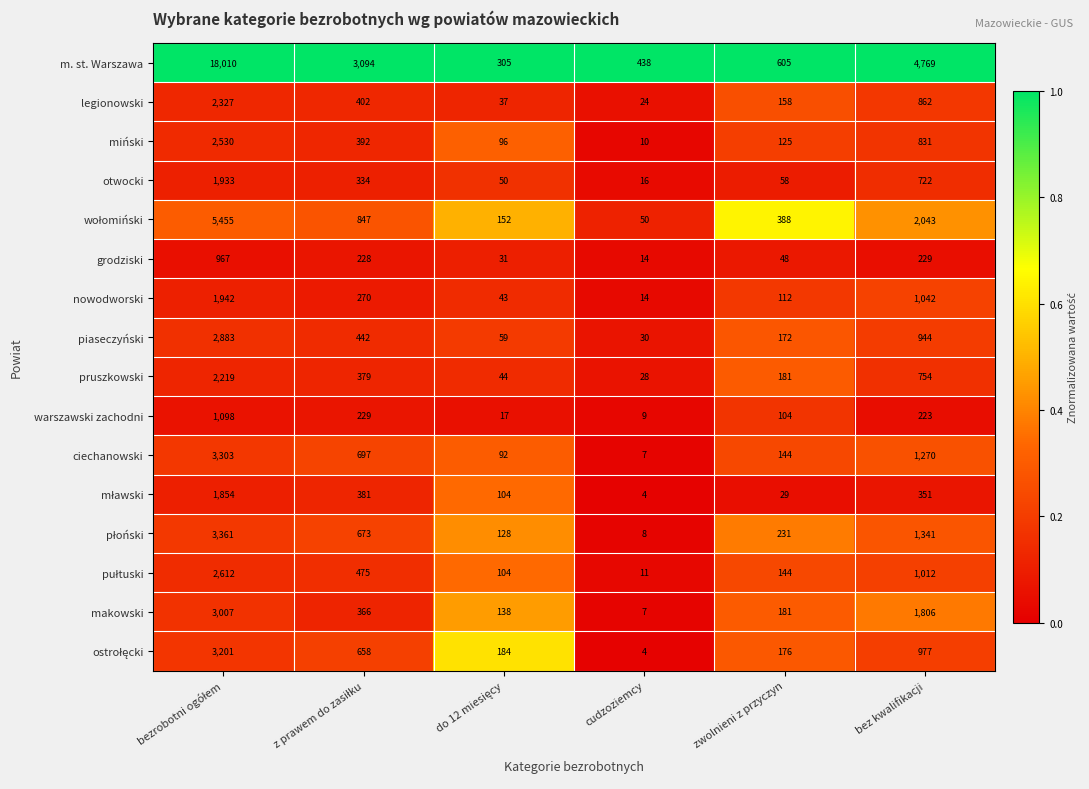

The m. st. Warszawa series shows 957 at zwolnieni z przyczyn. True or false?

False